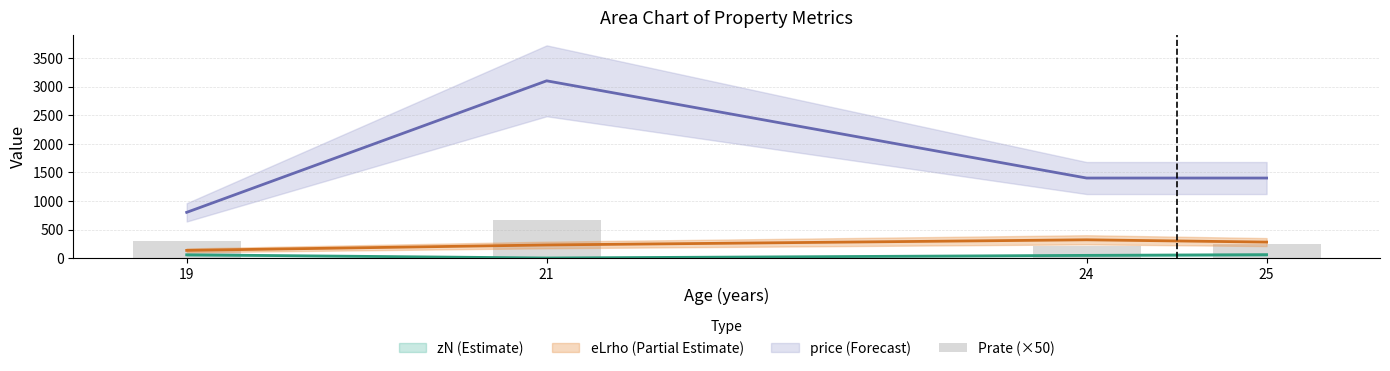

Reading left to right, extract all data points from this chart.

295.0	675.0	220.0	250.0